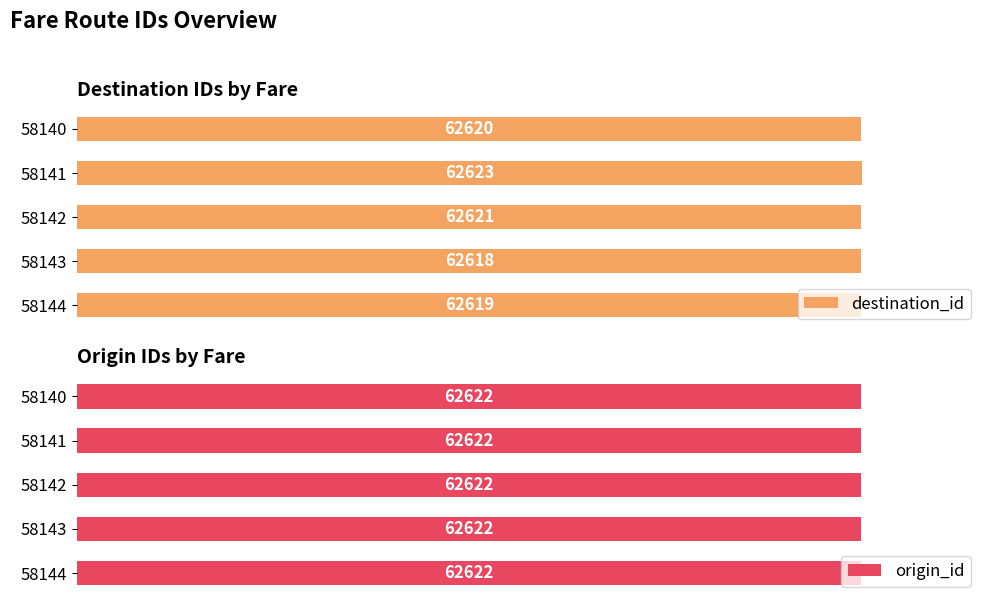

Are the bars grouped side by side (vs. stacked)?

Yes